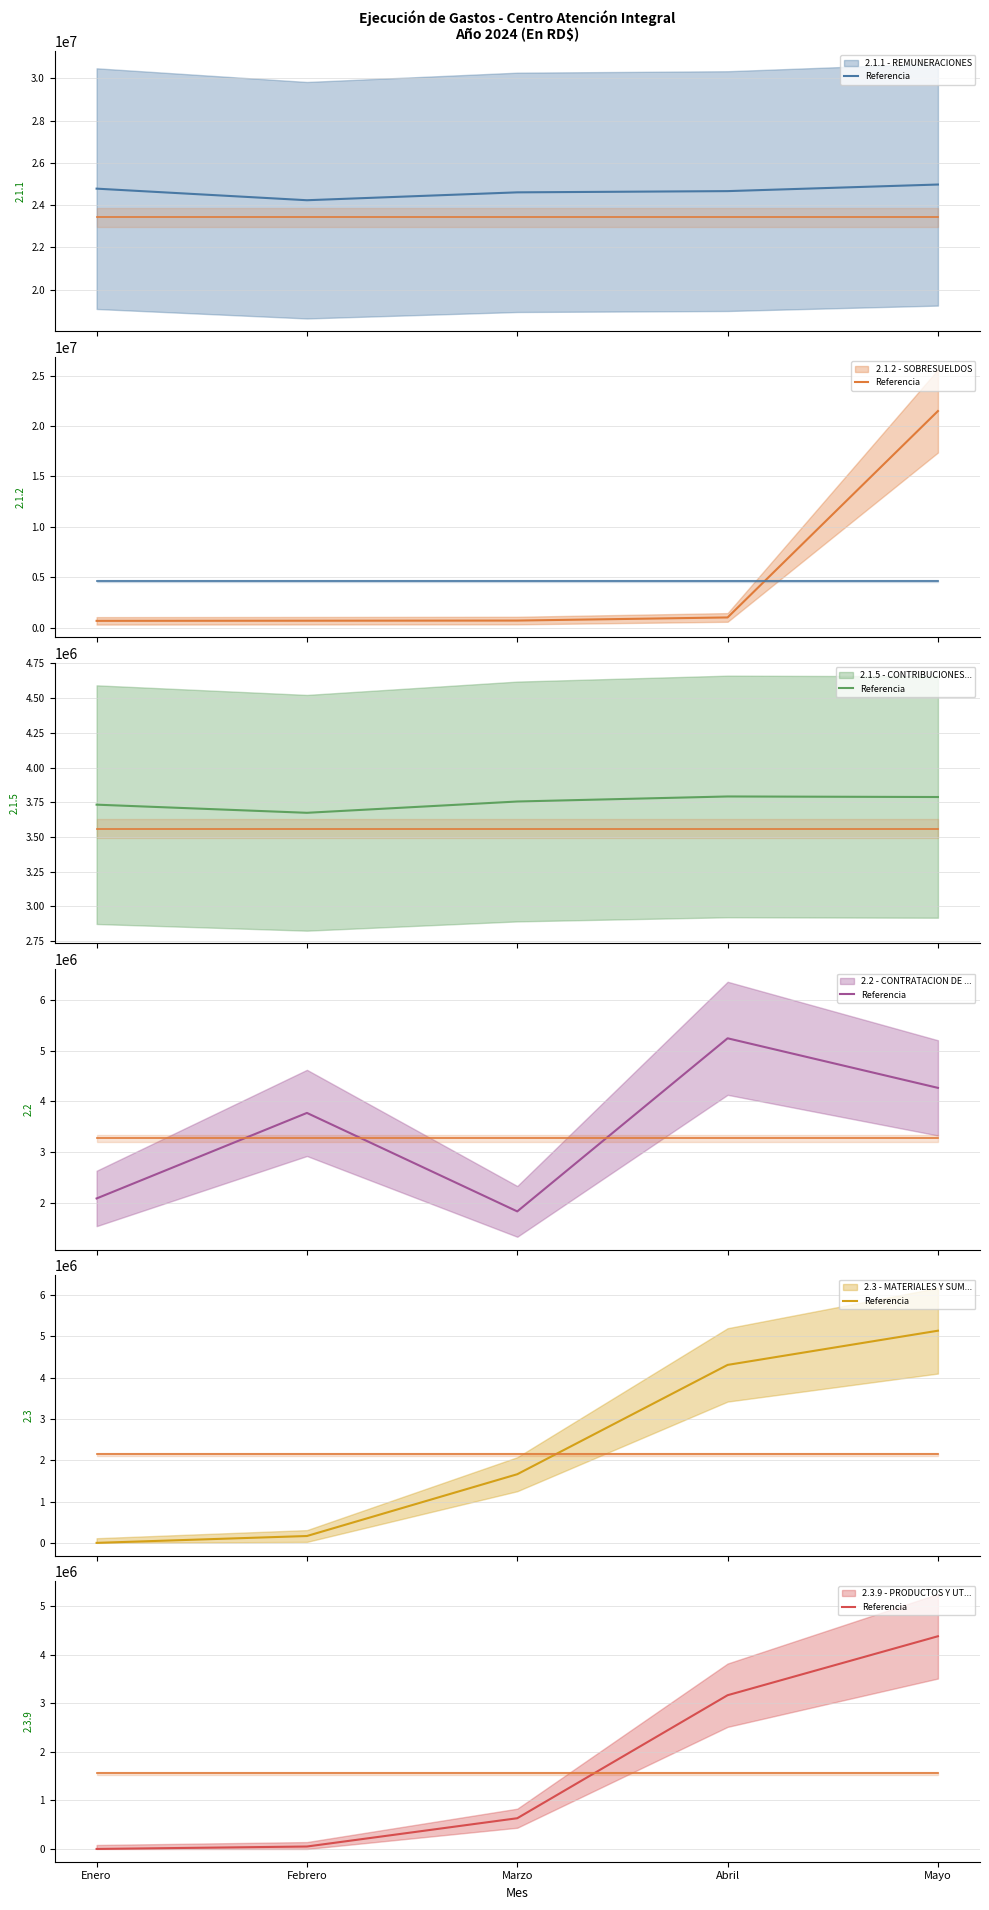

At which category does 2.2 - CONTRATACION DE SERVICIOS reach its first local valley?

Marzo